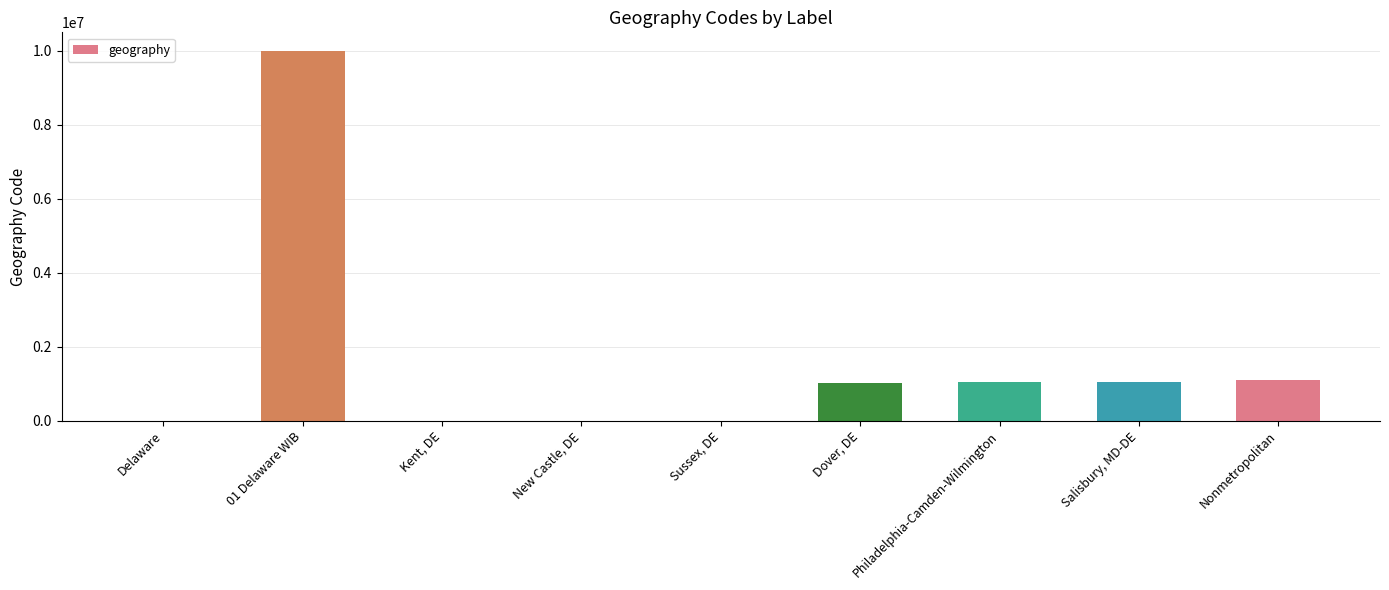

What is the greatest value displayed?

10000001